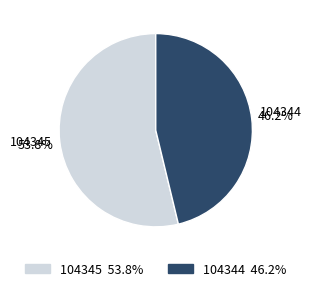

True or false: 104344 accounts for 46% of the total.

True